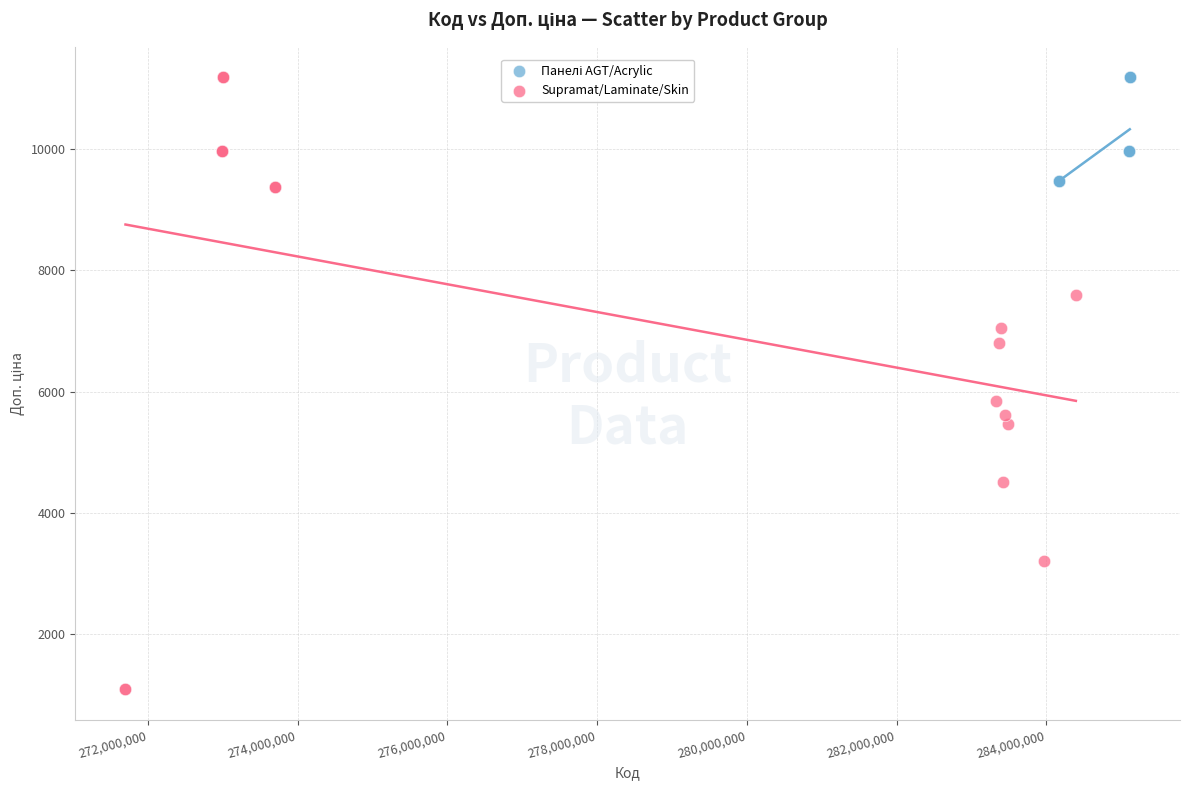

Which series contains the lowest Y value?

Supramat/Laminate/Skin